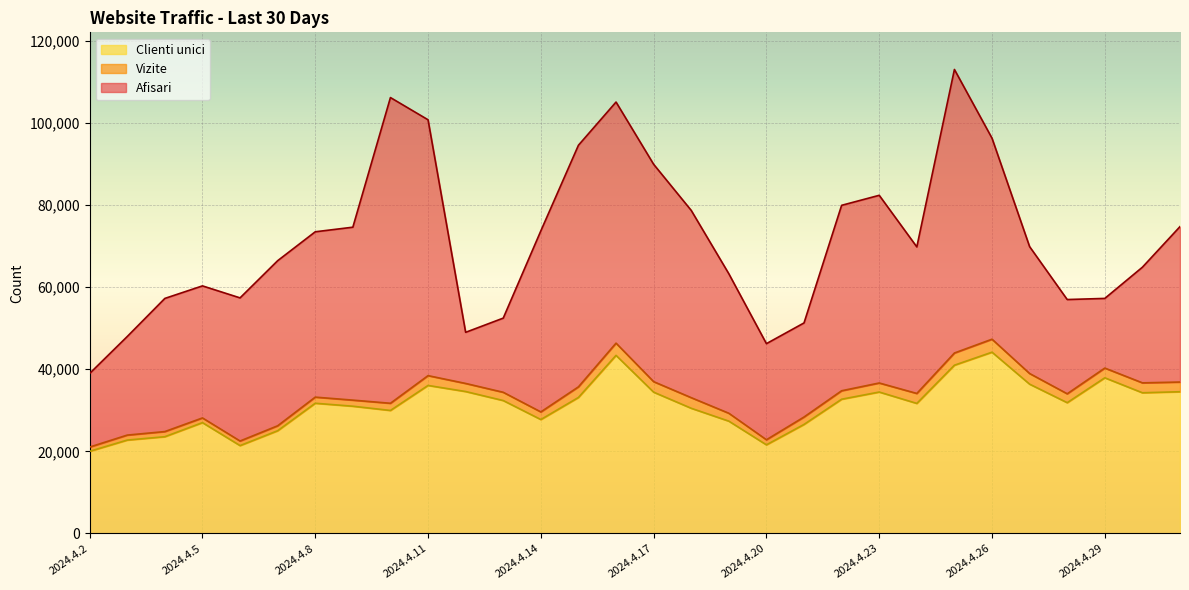

True or false: Afisari and Vizite intersect in this chart.

False